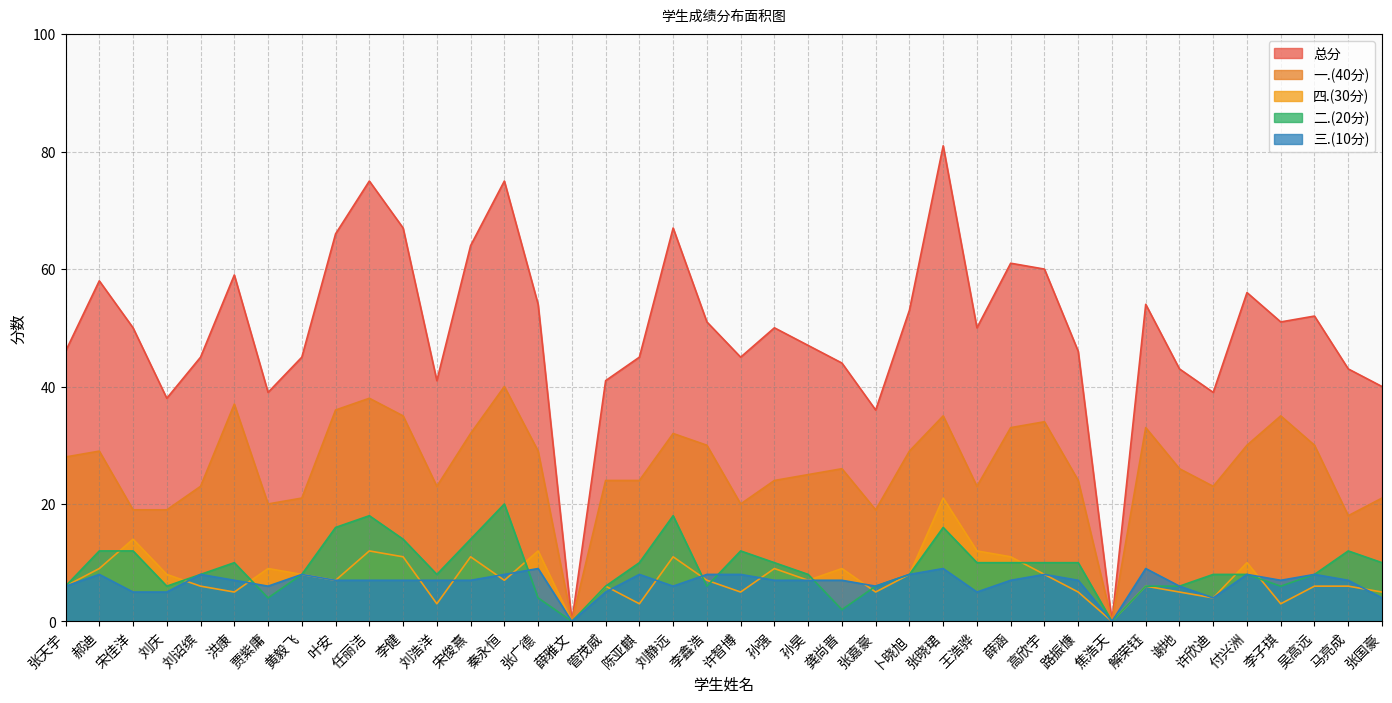

Reading left to right, extract all data points from this chart.

总分: 张天宇=46	郝迪=58	宋佳洋=50	刘庆=38	刘诏缤=45	洪康=59	贾紫庸=39	黄毅飞=45	叶安=66	任丽洁=75	李健=67	刘浩洋=41	宋俊熹=64	秦永恒=75	张广德=54	薛雅文=0	管茂威=41	陈亚麒=45	刘静远=67	李鑫浩=51	许智博=45	孙强=50	孙昊=47	龚尚晋=44	张嘉豪=36	卜晓旭=53	张晓珺=81	王浩骅=50	薛涵=61	高欣宇=60	路振慷=46	焦浩天=0	解荣钰=54	谢地=43	许欣迪=39	付兴洲=56	李子琪=51	吴高远=52	马亮成=43	张国豪=40
一.(40分): 张天宇=28	郝迪=29	宋佳洋=19	刘庆=19	刘诏缤=23	洪康=37	贾紫庸=20	黄毅飞=21	叶安=36	任丽洁=38	李健=35	刘浩洋=23	宋俊熹=32	秦永恒=40	张广德=29	薛雅文=0	管茂威=24	陈亚麒=24	刘静远=32	李鑫浩=30	许智博=20	孙强=24	孙昊=25	龚尚晋=26	张嘉豪=19	卜晓旭=29	张晓珺=35	王浩骅=23	薛涵=33	高欣宇=34	路振慷=24	焦浩天=0	解荣钰=33	谢地=26	许欣迪=23	付兴洲=30	李子琪=35	吴高远=30	马亮成=18	张国豪=21
四.(30分): 张天宇=6	郝迪=9	宋佳洋=14	刘庆=8	刘诏缤=6	洪康=5	贾紫庸=9	黄毅飞=8	叶安=7	任丽洁=12	李健=11	刘浩洋=3	宋俊熹=11	秦永恒=7	张广德=12	薛雅文=0	管茂威=6	陈亚麒=3	刘静远=11	李鑫浩=7	许智博=5	孙强=9	孙昊=7	龚尚晋=9	张嘉豪=5	卜晓旭=8	张晓珺=21	王浩骅=12	薛涵=11	高欣宇=8	路振慷=5	焦浩天=0	解荣钰=6	谢地=5	许欣迪=4	付兴洲=10	李子琪=3	吴高远=6	马亮成=6	张国豪=5
二.(20分): 张天宇=6	郝迪=12	宋佳洋=12	刘庆=6	刘诏缤=8	洪康=10	贾紫庸=4	黄毅飞=8	叶安=16	任丽洁=18	李健=14	刘浩洋=8	宋俊熹=14	秦永恒=20	张广德=4	薛雅文=0	管茂威=6	陈亚麒=10	刘静远=18	李鑫浩=6	许智博=12	孙强=10	孙昊=8	龚尚晋=2	张嘉豪=6	卜晓旭=8	张晓珺=16	王浩骅=10	薛涵=10	高欣宇=10	路振慷=10	焦浩天=0	解荣钰=6	谢地=6	许欣迪=8	付兴洲=8	李子琪=6	吴高远=8	马亮成=12	张国豪=10
三.(10分): 张天宇=6	郝迪=8	宋佳洋=5	刘庆=5	刘诏缤=8	洪康=7	贾紫庸=6	黄毅飞=8	叶安=7	任丽洁=7	李健=7	刘浩洋=7	宋俊熹=7	秦永恒=8	张广德=9	薛雅文=0	管茂威=5	陈亚麒=8	刘静远=6	李鑫浩=8	许智博=8	孙强=7	孙昊=7	龚尚晋=7	张嘉豪=6	卜晓旭=8	张晓珺=9	王浩骅=5	薛涵=7	高欣宇=8	路振慷=7	焦浩天=0	解荣钰=9	谢地=6	许欣迪=4	付兴洲=8	李子琪=7	吴高远=8	马亮成=7	张国豪=4